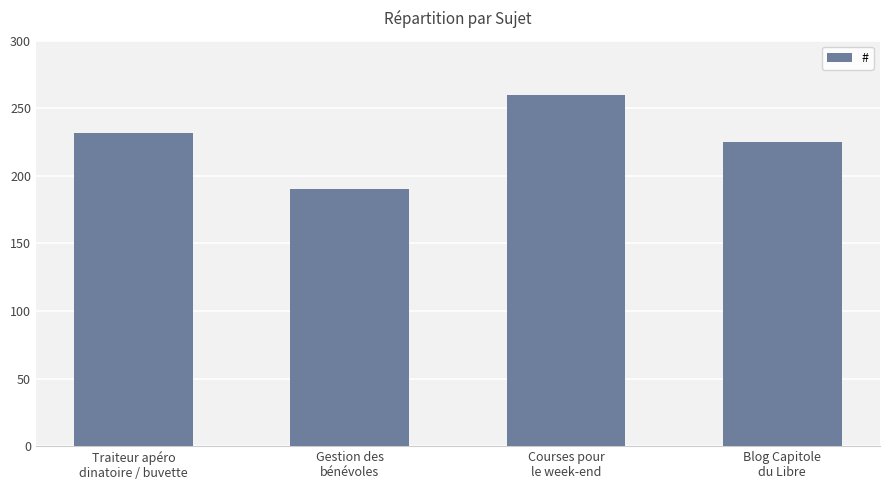

What is the smallest value displayed?

190